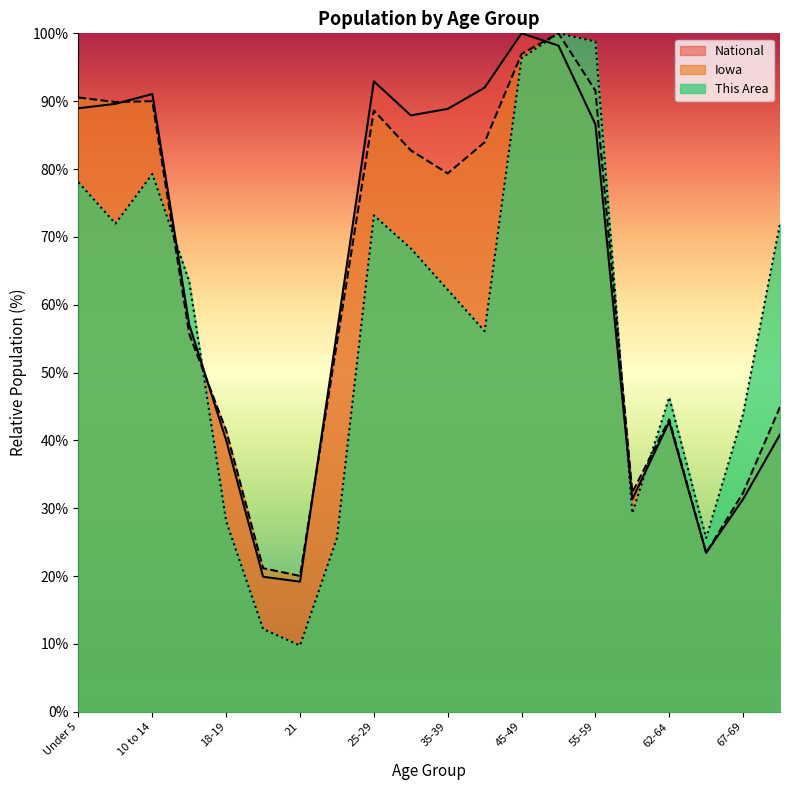

What are all the series names shown in the legend?

National, Iowa, This Area